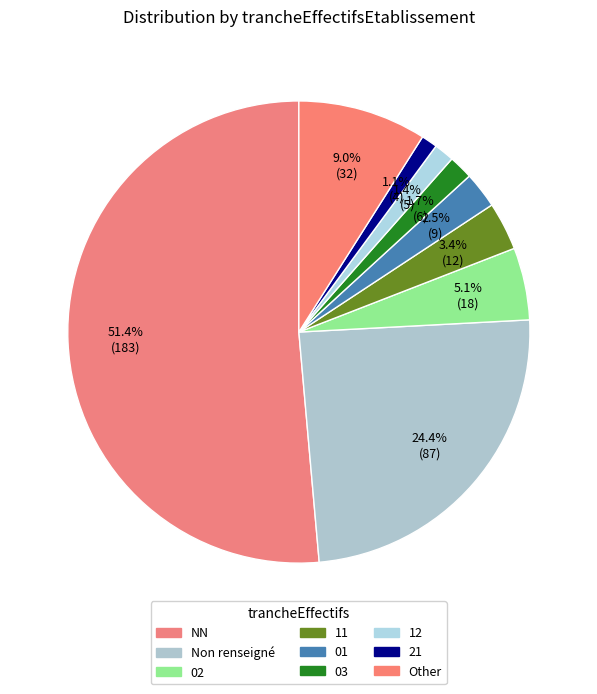

What percentage is NOT represented by 11?

96.6%